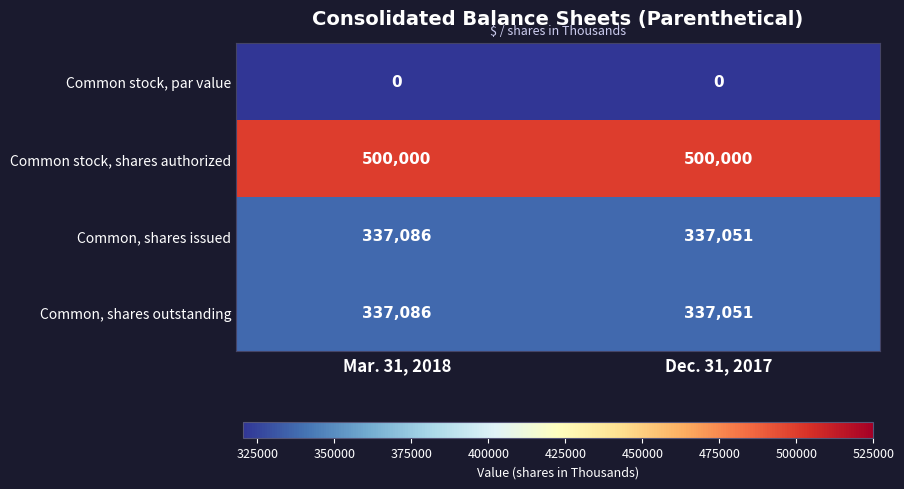

How many categories are shown in the chart?

2